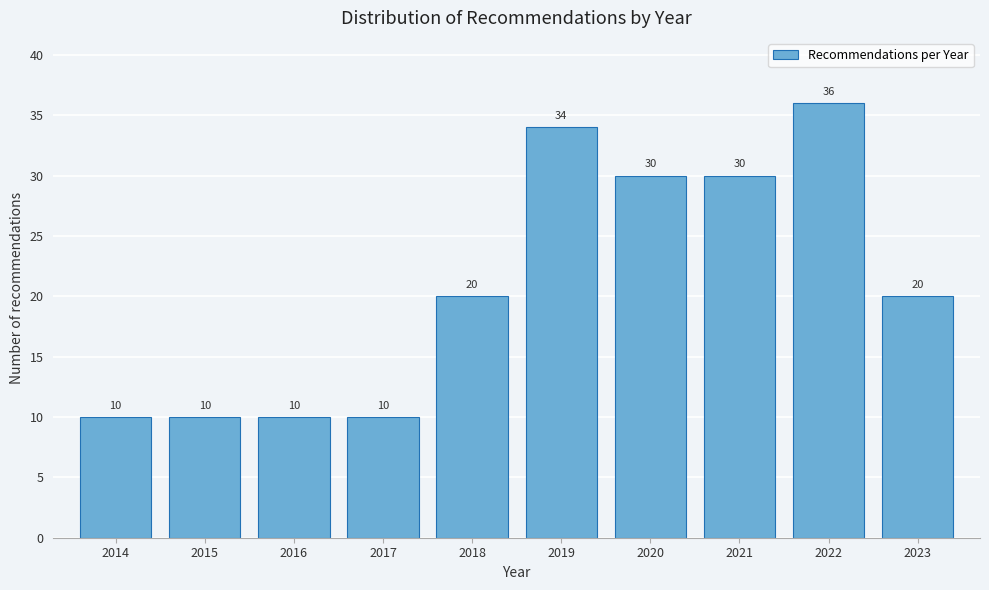

Reading left to right, what are all the values shown in this chart?

10	10	10	10	20	34	30	30	36	20